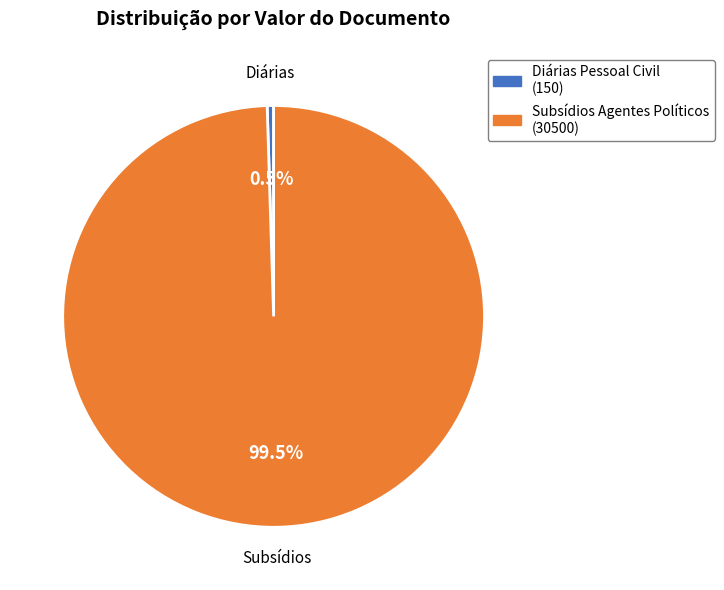

Which slice is the smallest?

Diárias Pessoal Civil (150)